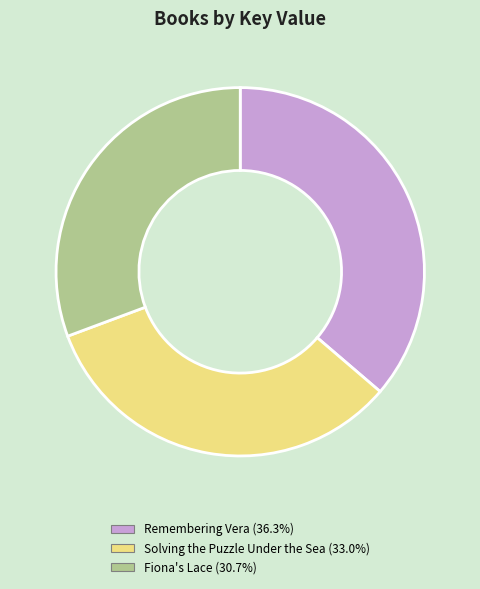

Which category has the biggest portion of the pie?

Remembering Vera